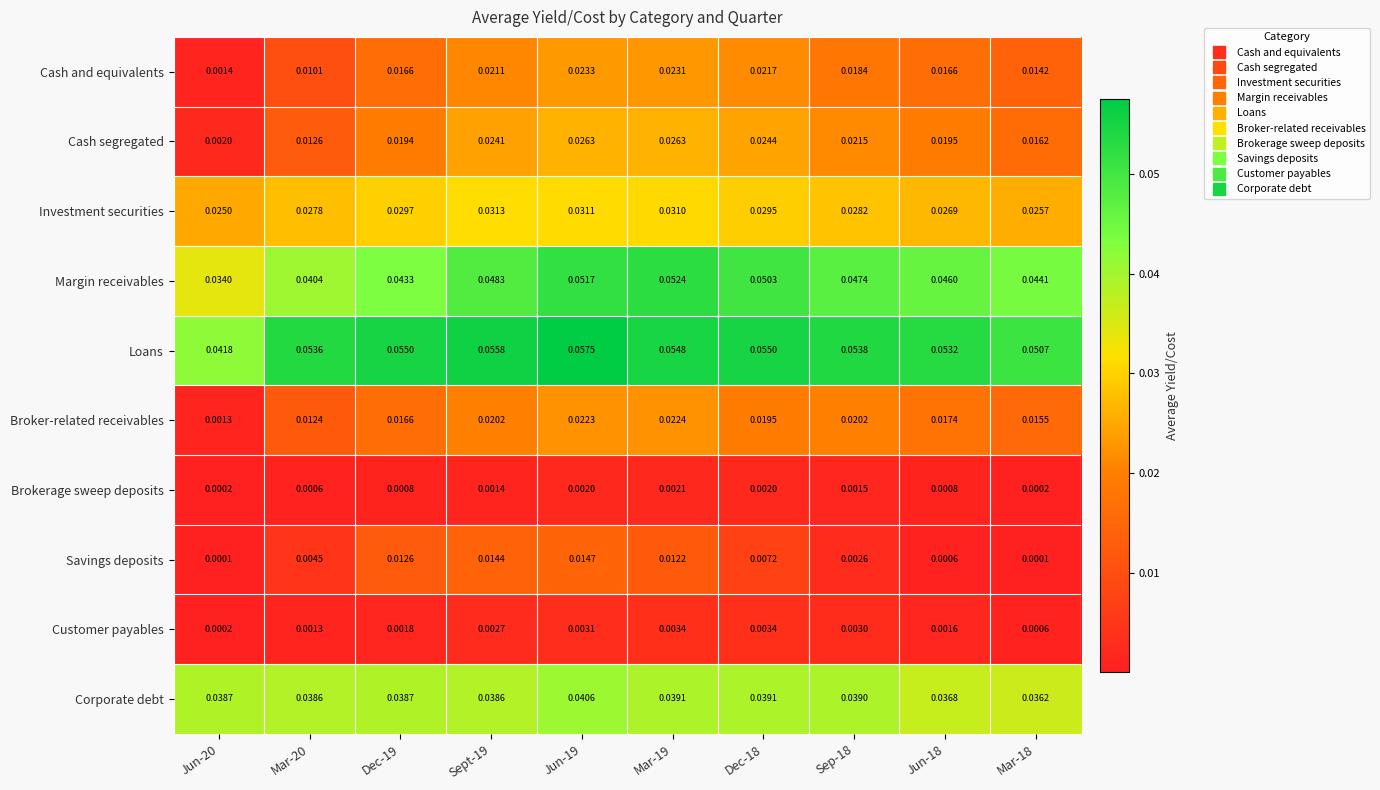

Which series has the widest spread of values?

Cash segregated